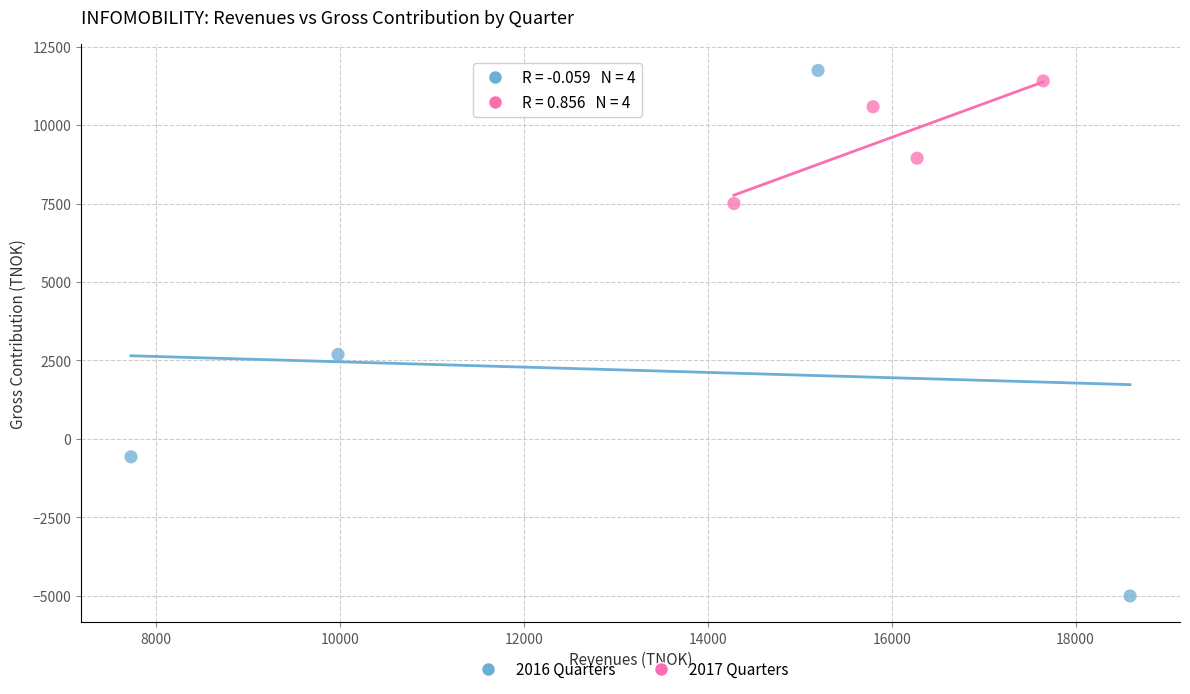

What are all the series names shown in the legend?

2016 Quarters, 2017 Quarters